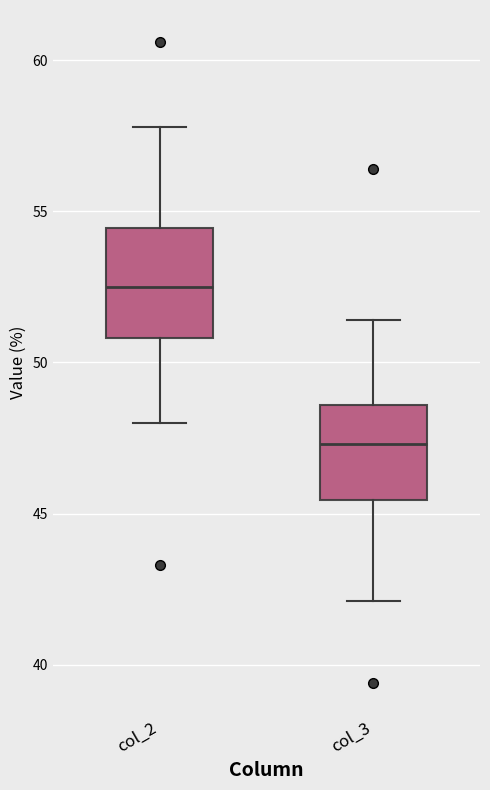

Which box's median line is the lowest?

col_3